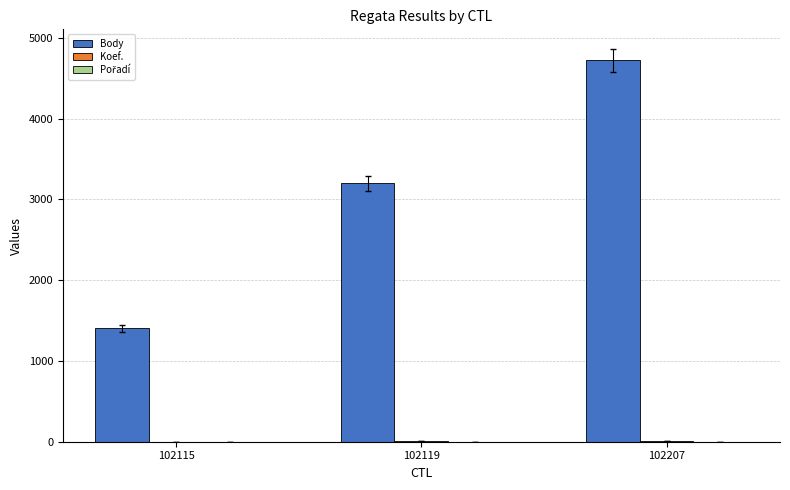

Which series has the largest total across all categories?

Body